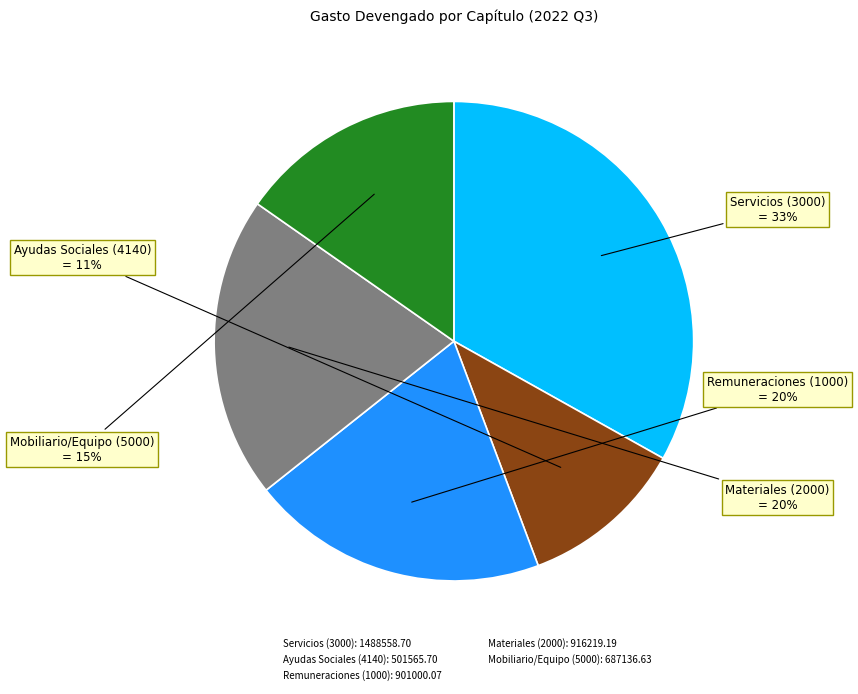

Which category has the biggest portion of the pie?

Servicios (3000): 1488558.70